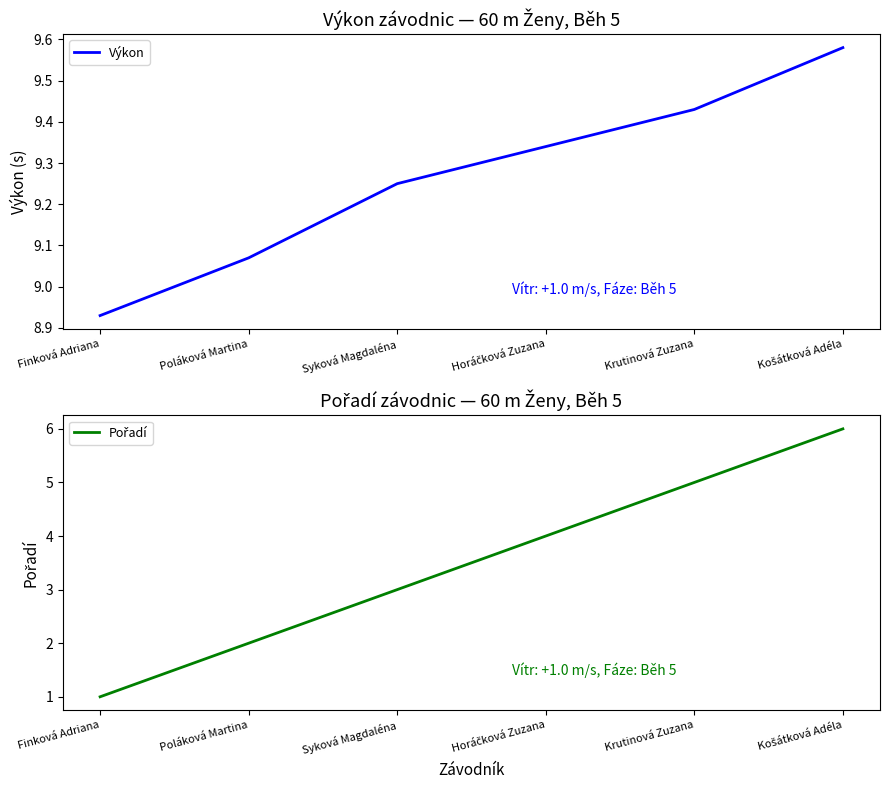

True or false: Pořadí and Výkon cross at least once.

False